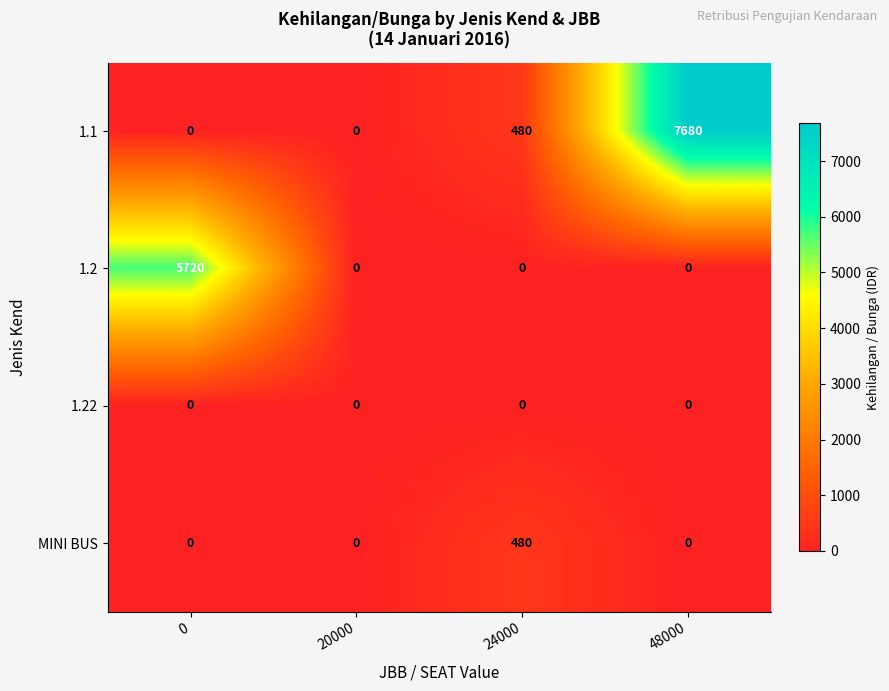

How many data points does each series have?

4